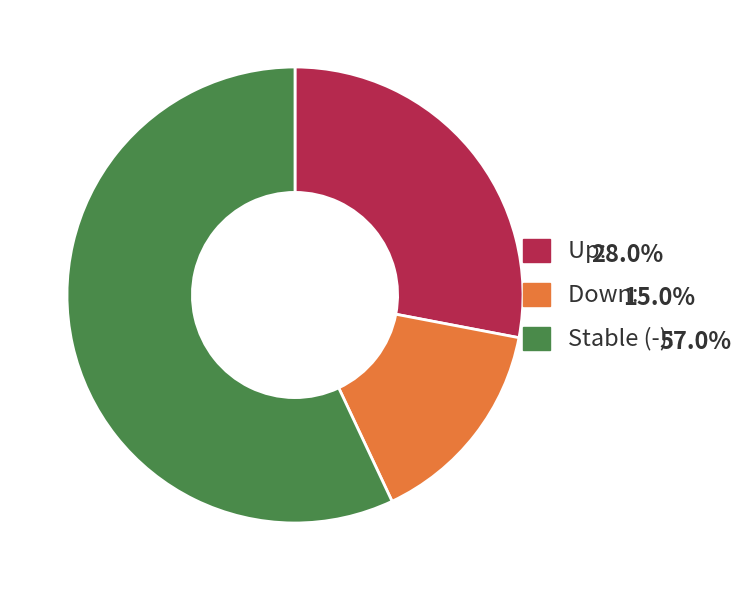

What is the largest slice in the pie chart?

Stable (-):